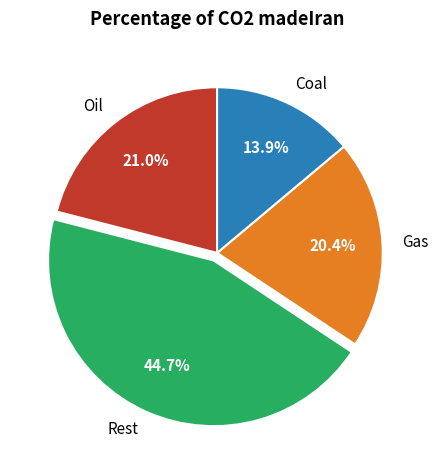

What percentage is NOT represented by Gas?

79.6%